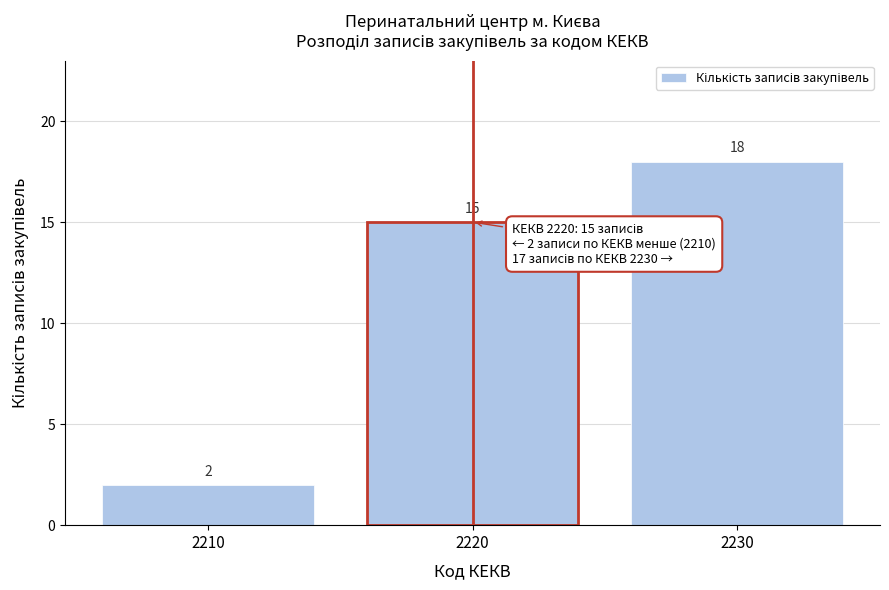

Reading right to left, extract all data points from this chart.

18	15	2